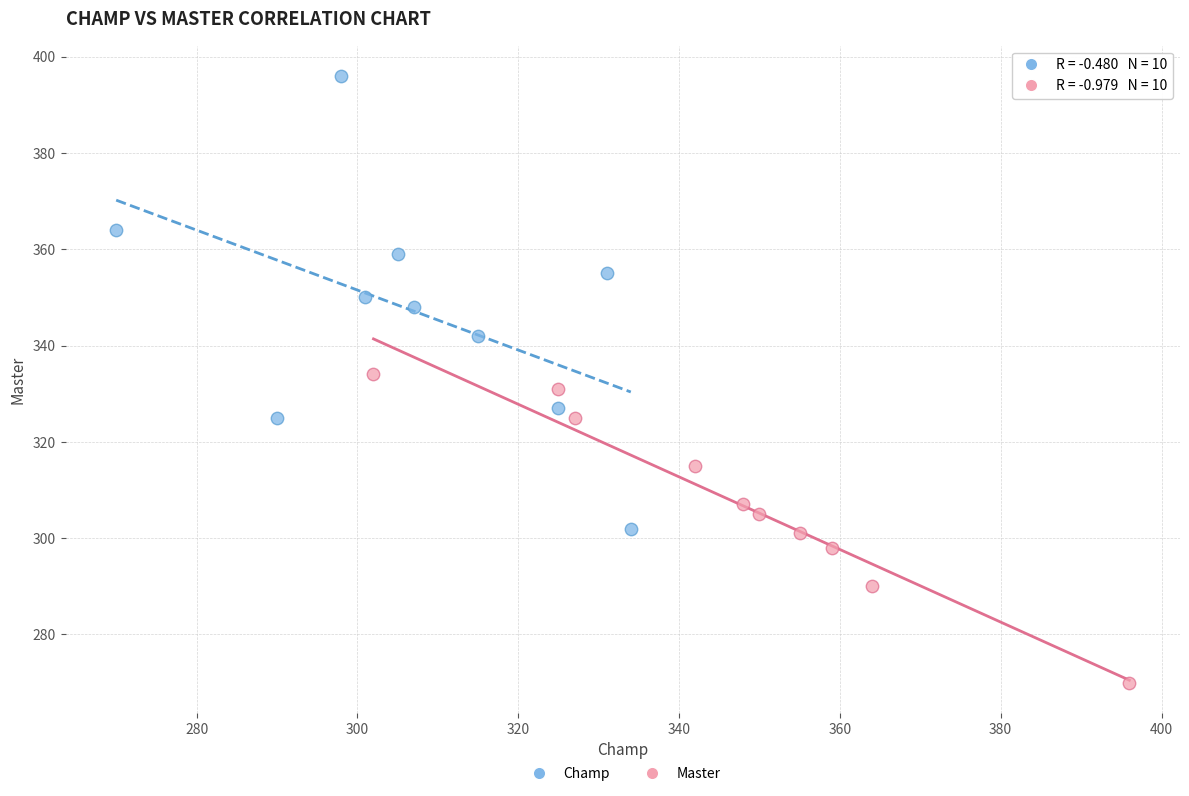

Which series reaches the maximum Y coordinate?

Champ